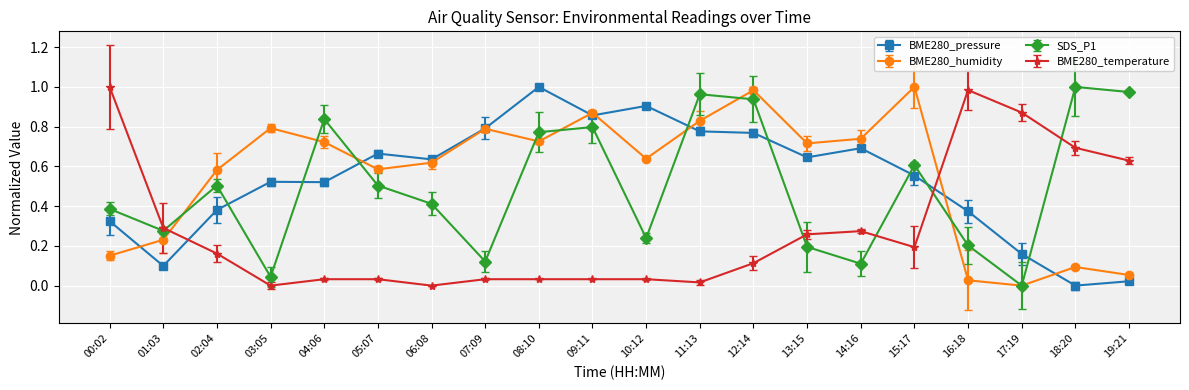

Where is the first local maximum for BME280_humidity?

03:05